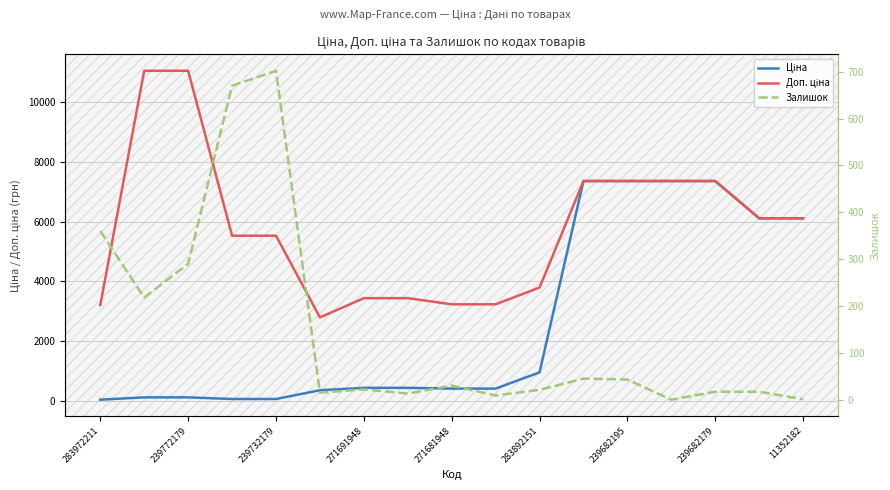

The Ціна series shows 176.8 at 283892151. True or false?

False